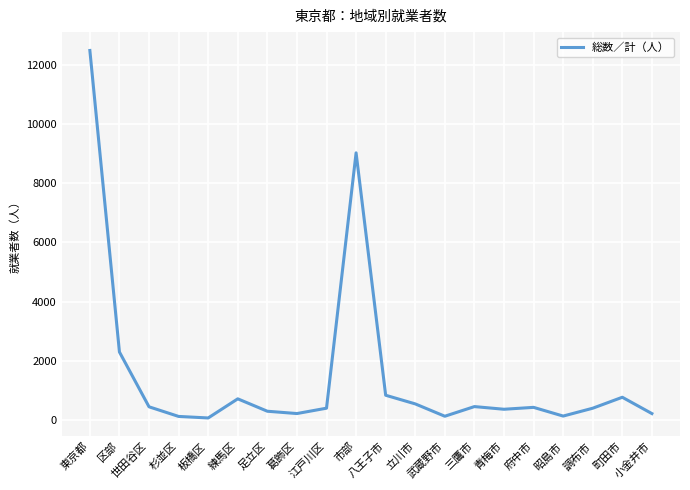

What is the difference between the maximum and minimum values?

12408